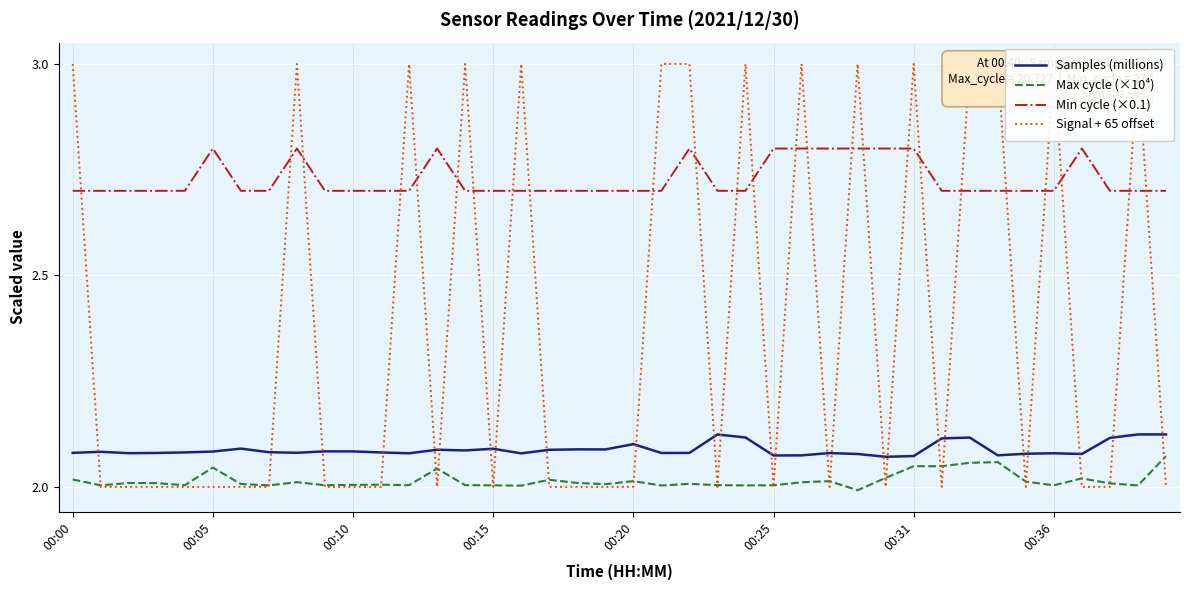

Reading left to right, what are all the values shown in this chart?

Samples (millions): 2.1	2.1	2.1	2.1	2.1	2.1	2.1	2.1	2.1	2.1	2.1	2.1	2.1	2.1	2.1	2.1	2.1	2.1	2.1	2.1	2.1	2.1	2.1	2.1	2.1	2.1	2.1	2.1	2.1	2.1	2.1	2.1	2.1	2.1	2.1	2.1	2.1	2.1	2.1	2.1
Max cycle (×10⁴): 2.0	2.0	2.0	2.0	2.0	2.0	2.0	2.0	2.0	2.0	2.0	2.0	2.0	2.0	2.0	2.0	2.0	2.0	2.0	2.0	2.0	2.0	2.0	2.0	2.0	2.0	2.0	2.0	2.0	2.0	2.0	2.0	2.1	2.1	2.0	2.0	2.0	2.0	2.0	2.1
Min cycle (×0.1): 2.7	2.7	2.7	2.7	2.7	2.8	2.7	2.7	2.8	2.7	2.7	2.7	2.7	2.8	2.7	2.7	2.7	2.7	2.7	2.7	2.7	2.7	2.8	2.7	2.7	2.8	2.8	2.8	2.8	2.8	2.8	2.7	2.7	2.7	2.7	2.7	2.8	2.7	2.7	2.7
Signal + 65 offset: 3.0	2.0	2.0	2.0	2.0	2.0	2.0	2.0	3.0	2.0	2.0	2.0	3.0	2.0	3.0	2.0	3.0	2.0	2.0	2.0	2.0	3.0	3.0	2.0	3.0	2.0	3.0	2.0	3.0	2.0	3.0	2.0	3.0	3.0	2.0	3.0	2.0	2.0	3.0	2.0